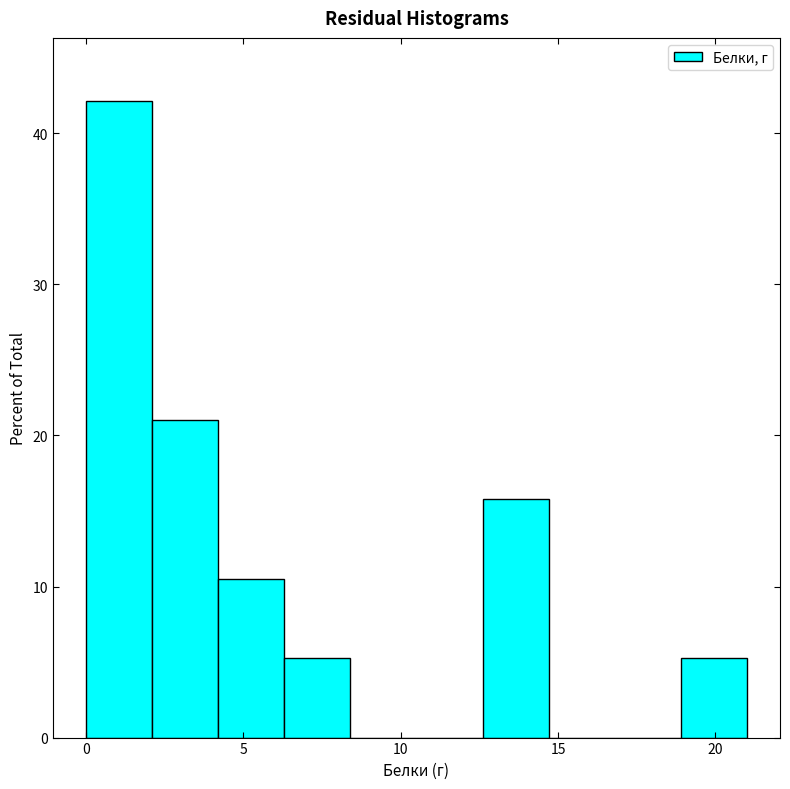

Which range on the x-axis has the tallest bar?

0.0 to 2.1